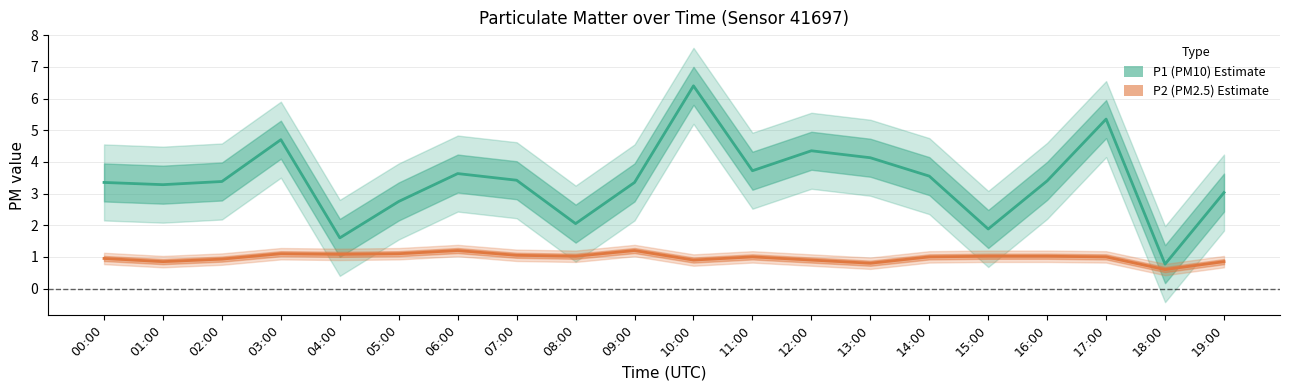

How many interior local valleys does the P1 (PM10) series have?

6